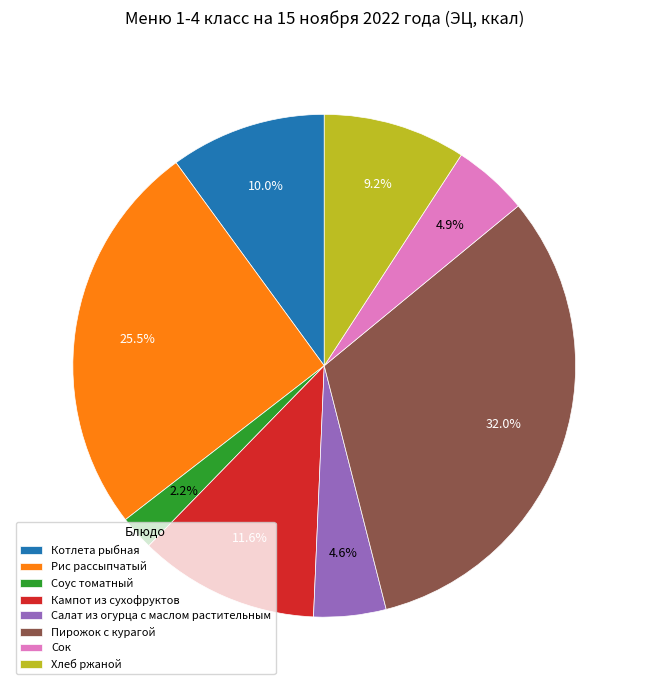

Which category has the biggest portion of the pie?

Пирожок с курагой